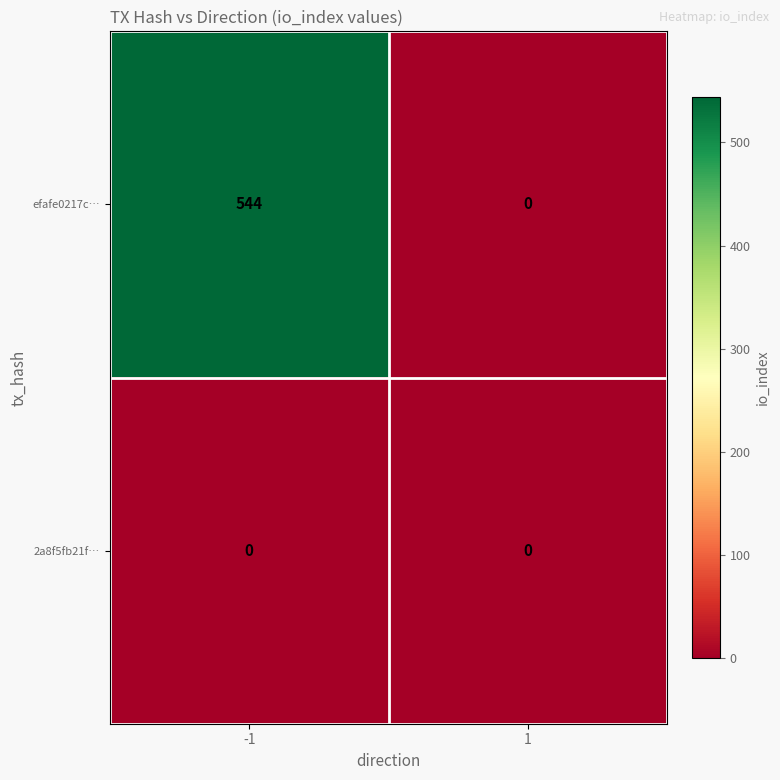

Reading left to right, list all the values displayed in this chart.

efafe0217c…: -1=544	1=0
2a8f5fb21f…: -1=0	1=0